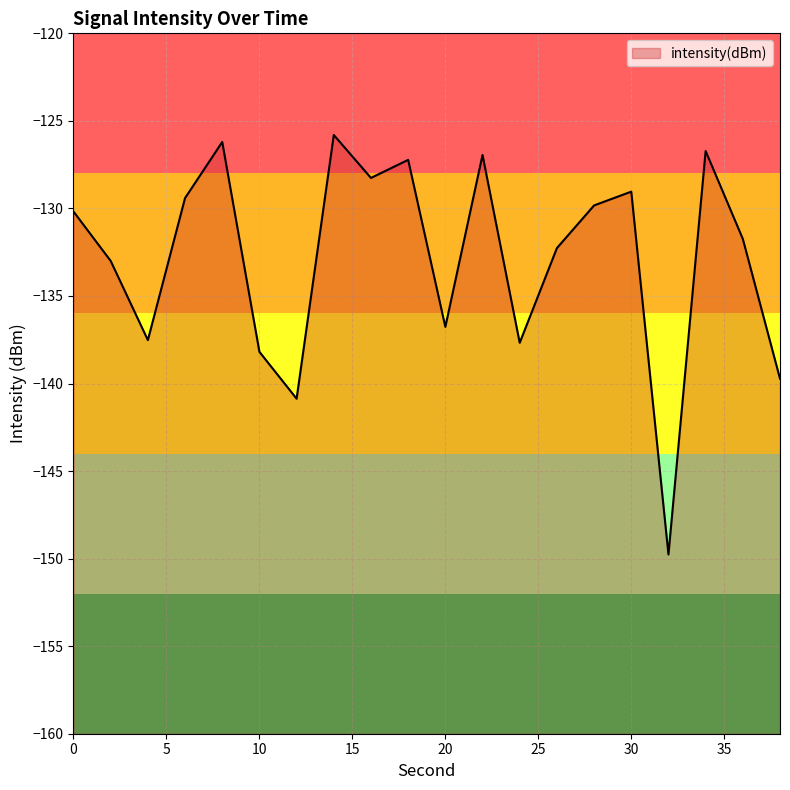

True or false: the data shows -32.5 at 18.

False